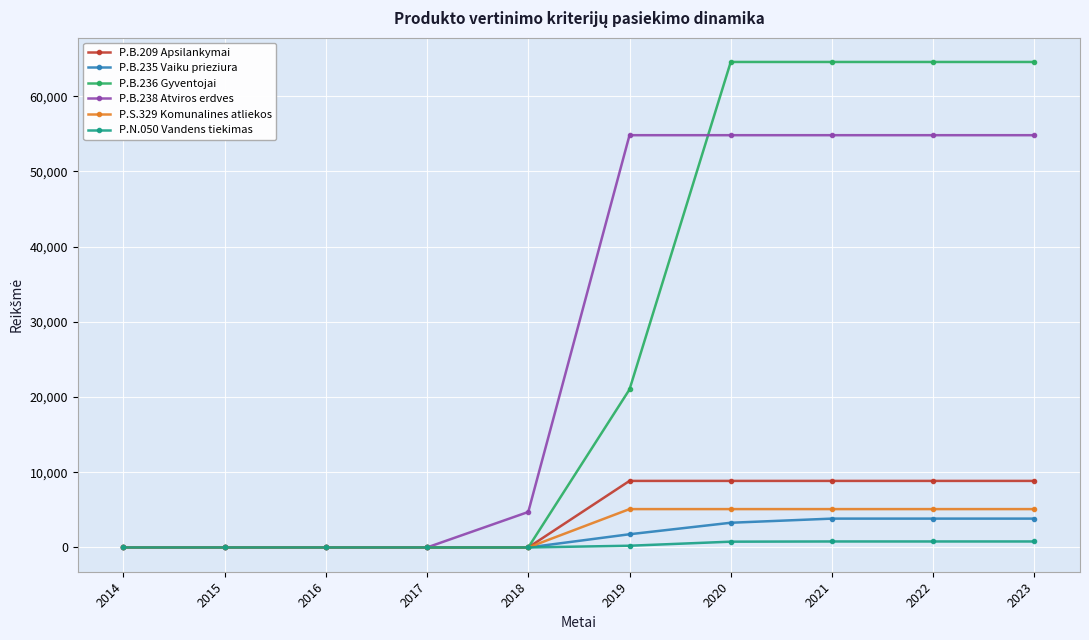

The P.B.209 Apsilankymai series shows 0.0 at 2017. True or false?

True